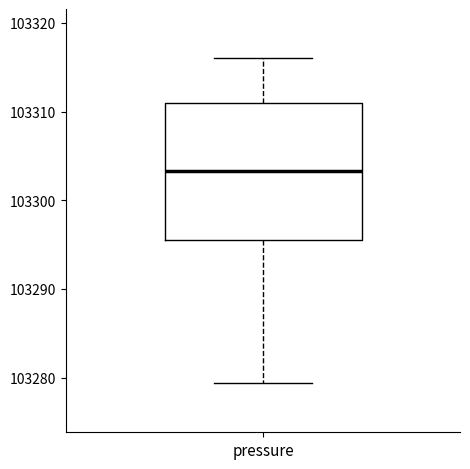

Read this box plot against the y-axis: the position of the median line, the range covered by the box, and the ends of both whiskers. The values are not printed on the chart, so give them approximately, as read against the axis.

median 103303, box 103295 to 103311, whiskers 103279 to 103316